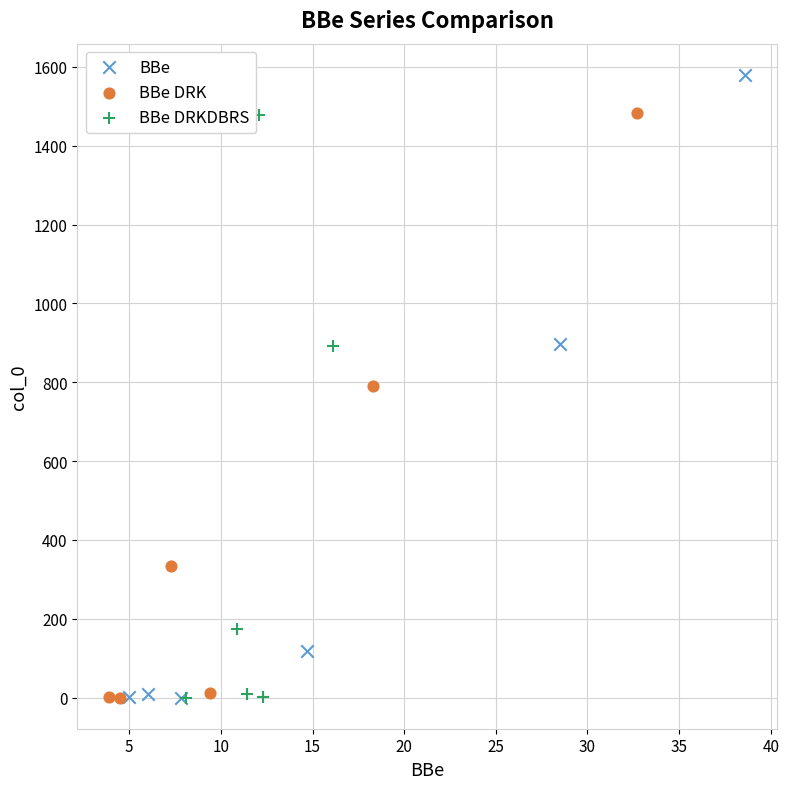

Which series has the largest Y range (max minus min)?

BBe